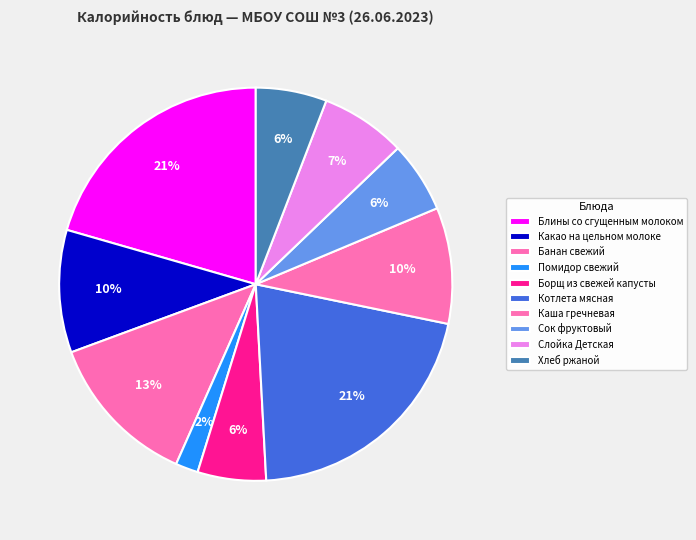

How many slices are in this pie chart?

10